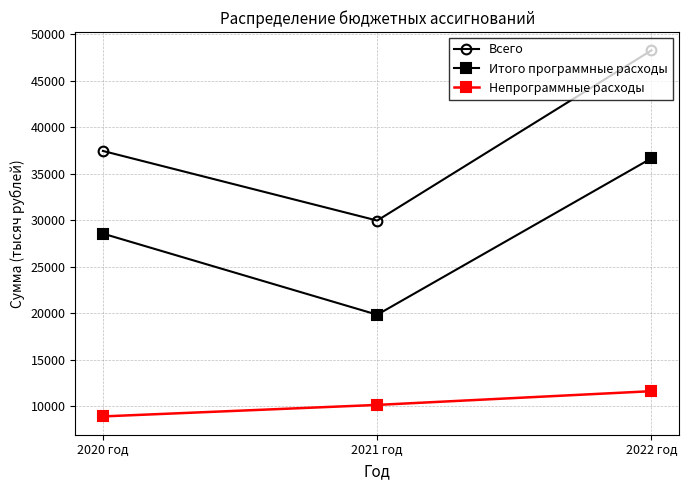

How many series are shown in this chart?

3